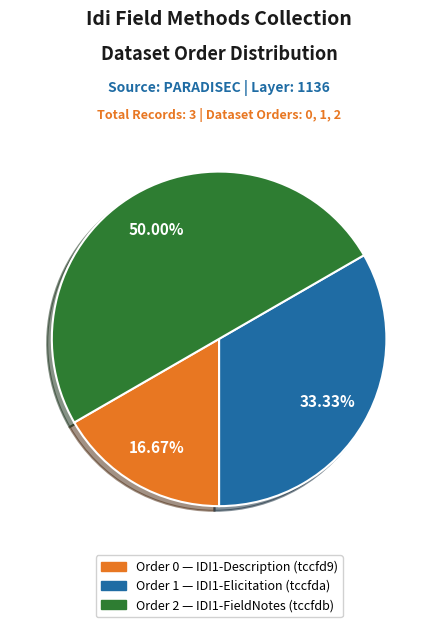

Combined, do Order 2 — IDI1-FieldNotes (tccfdb) and Order 0 — IDI1-Description (tccfd9) account for over 50%?

Yes